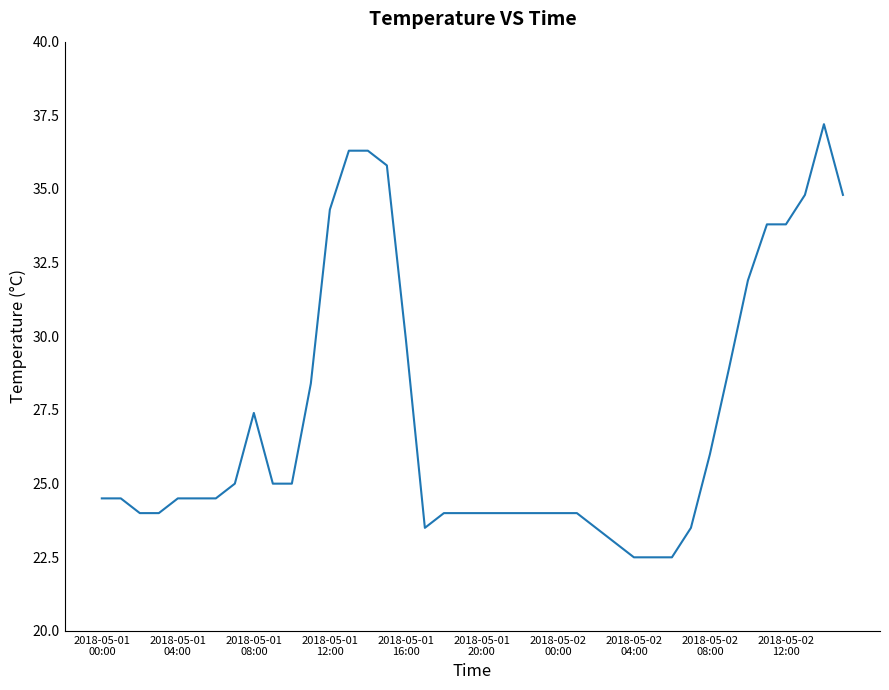

What is the minimum value shown in the chart?

22.5